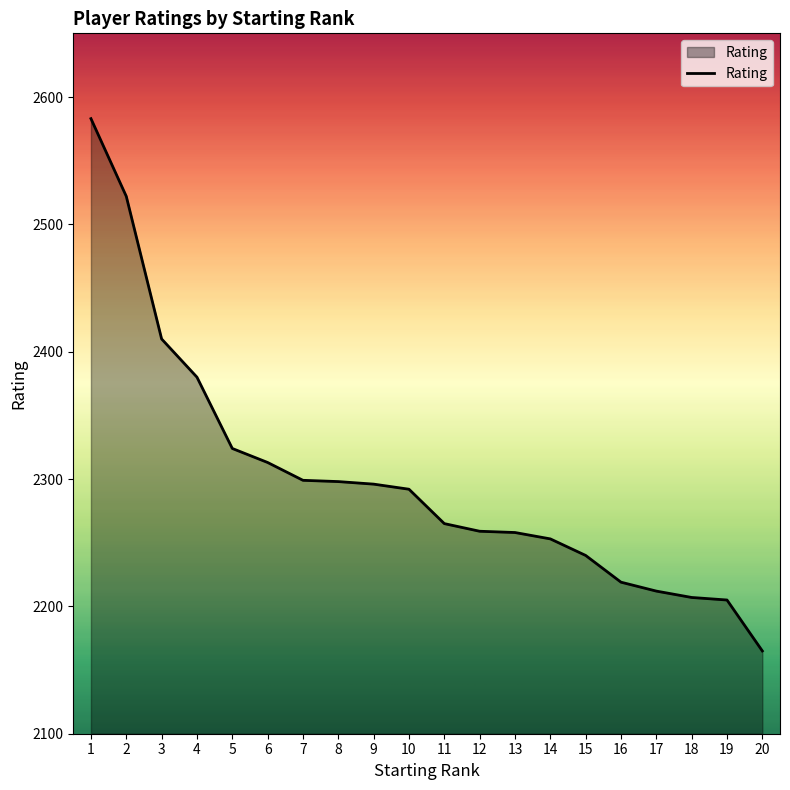

At which label does the data first exceed 2292?

1